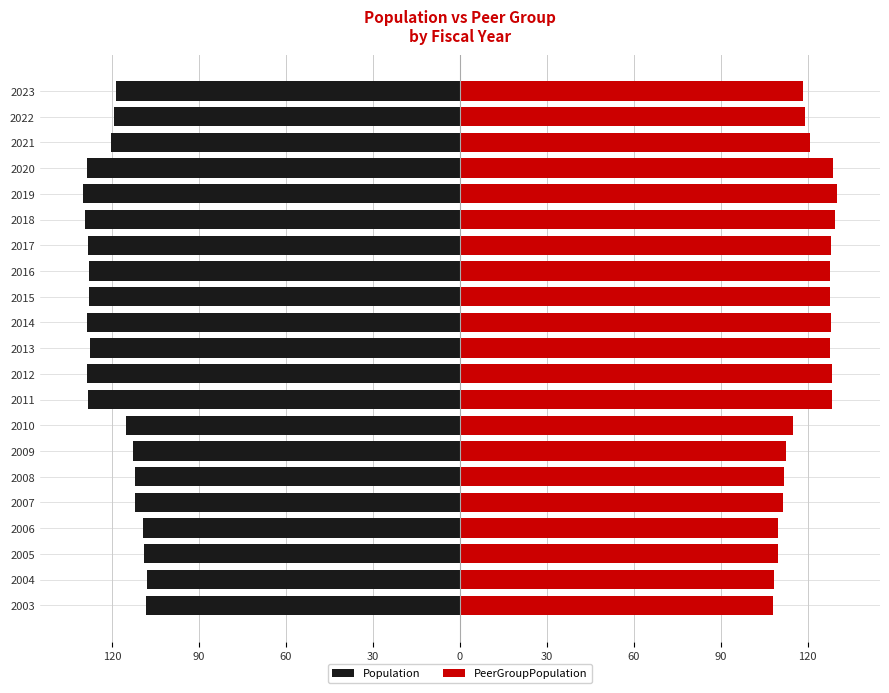

At how many categories does at least one series exceed -117?

21